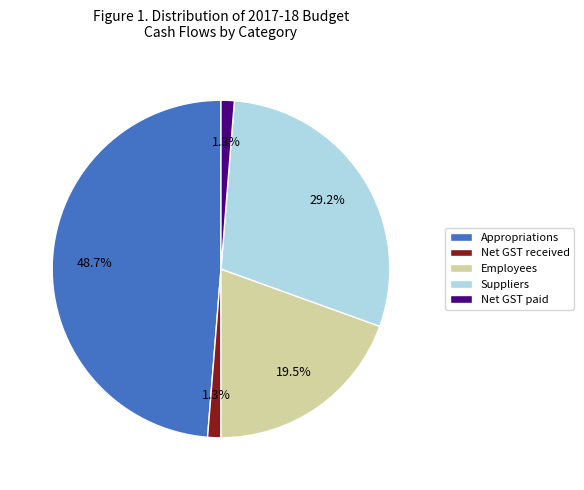

To the nearest percent, what is the combined percentage of Employees and Suppliers?

49%